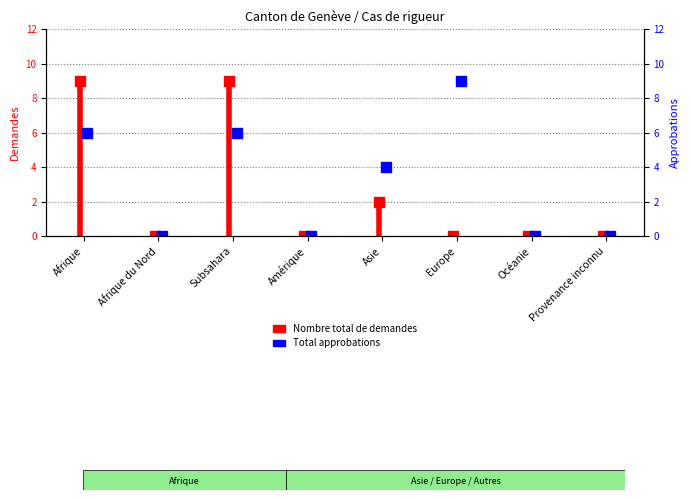

How many lines are shown in the chart?

1